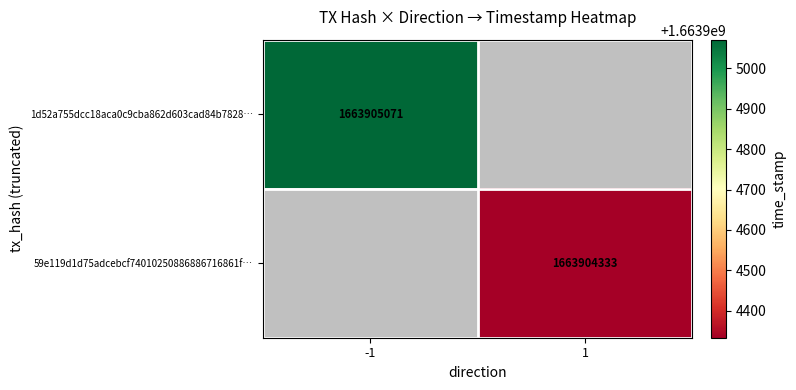

Rank the series by their average value, from highest to lowest.

1d52a755dcc18aca0c9cba862d603cad84b7828, 59e119d1d75adcebcf74010250886886716861f